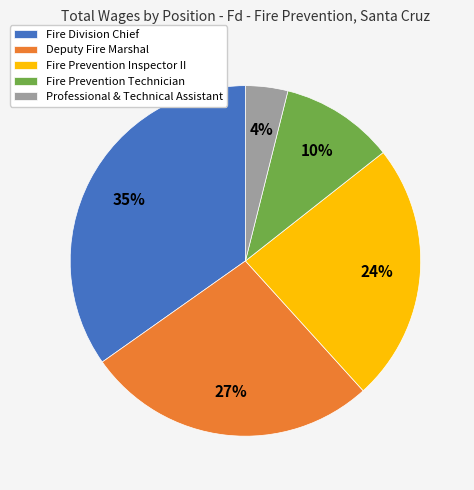

To the nearest percent, what portion does Fire Prevention Technician represent?

10%